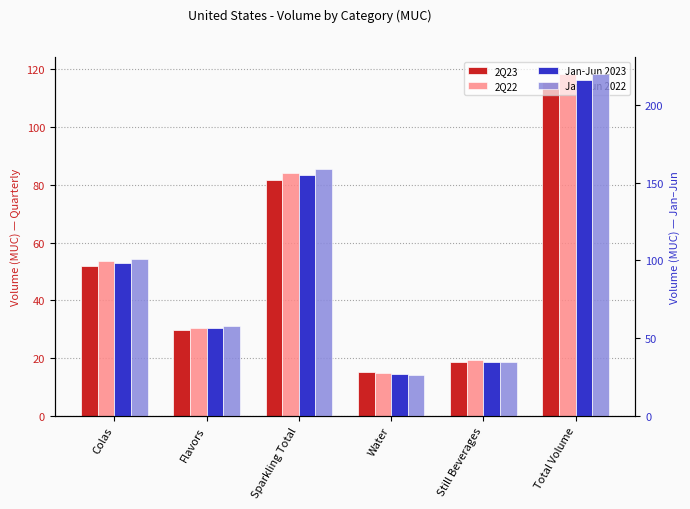

Is it true that 2Q23 equals 81.5 at Sparkling Total?

True